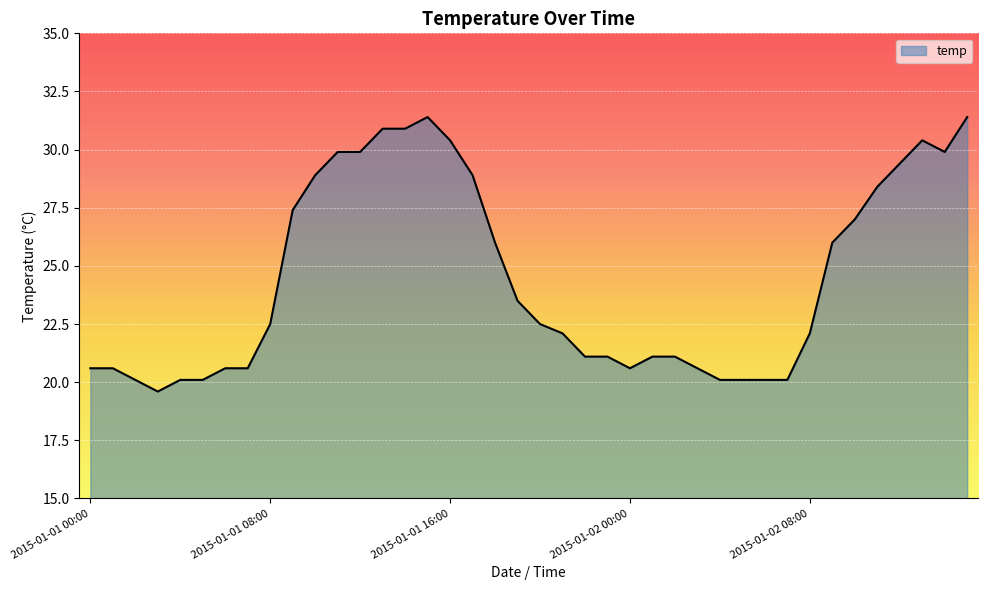

What is the difference between the maximum and minimum values?

11.8